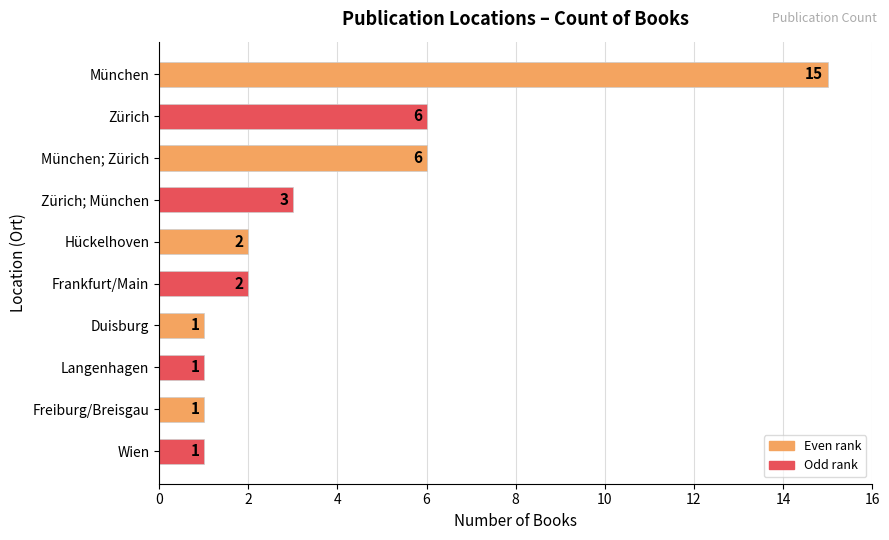

What is the greatest value displayed?

15